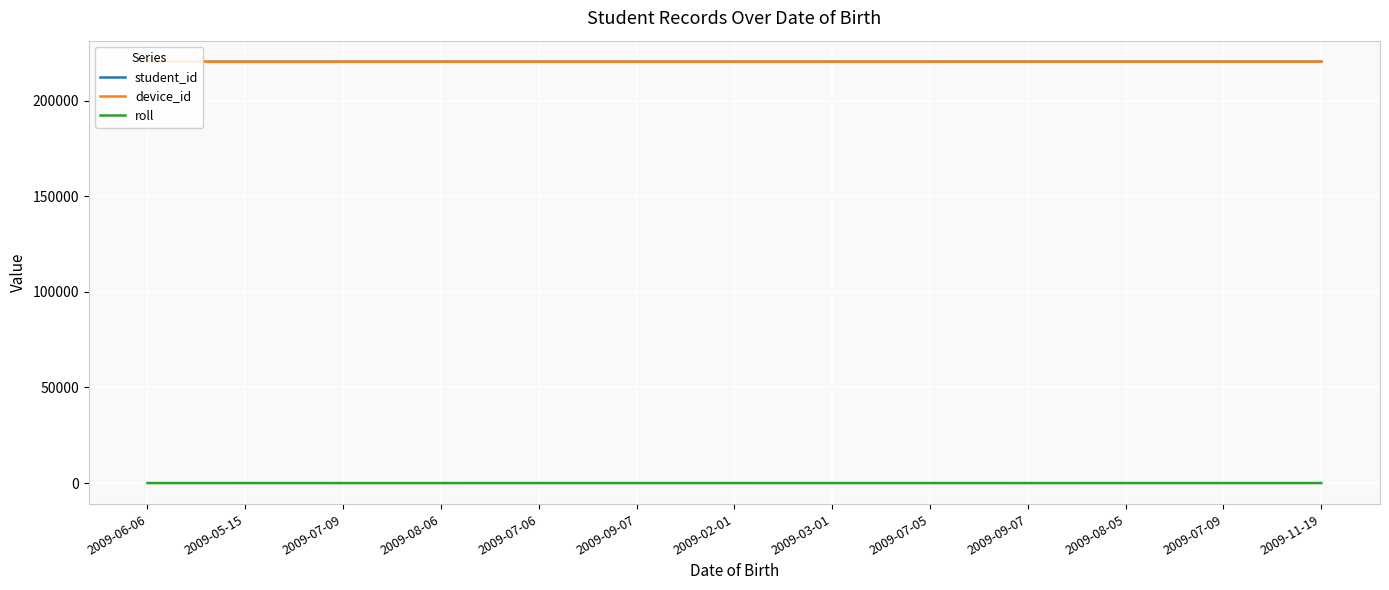

Reading right to left, what are all the values shown in this chart?

student_id: 2009-11-19=220278	2009-07-09=220277	2009-08-05=220276	2009-09-07=220275	2009-07-05=220274	2009-03-01=220273	2009-02-01=220272	2009-09-07=220271	2009-07-06=220270	2009-08-06=220269	2009-07-09=220268	2009-05-15=220267	2009-06-06=220266
device_id: 2009-11-19=220278	2009-07-09=220277	2009-08-05=220276	2009-09-07=220275	2009-07-05=220274	2009-03-01=220273	2009-02-01=220272	2009-09-07=220271	2009-07-06=220270	2009-08-06=220269	2009-07-09=220268	2009-05-15=220267	2009-06-06=220266
roll: 2009-11-19=24	2009-07-09=11	2009-08-05=9	2009-09-07=4	2009-07-05=17	2009-03-01=10	2009-02-01=20	2009-09-07=8	2009-07-06=14	2009-08-06=3	2009-07-09=5	2009-05-15=21	2009-06-06=6